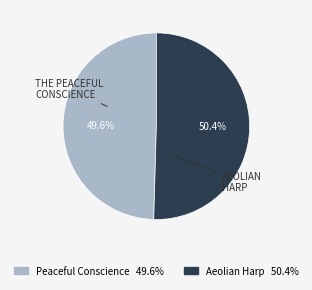

Does any single category account for the majority?

Yes